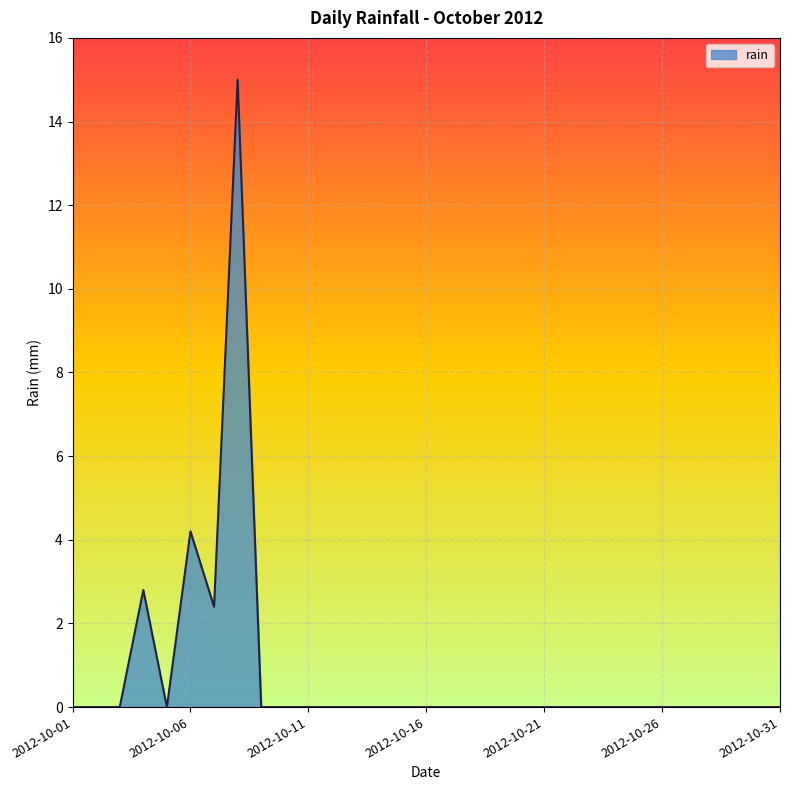

What is the difference between the maximum and minimum values?

15.0